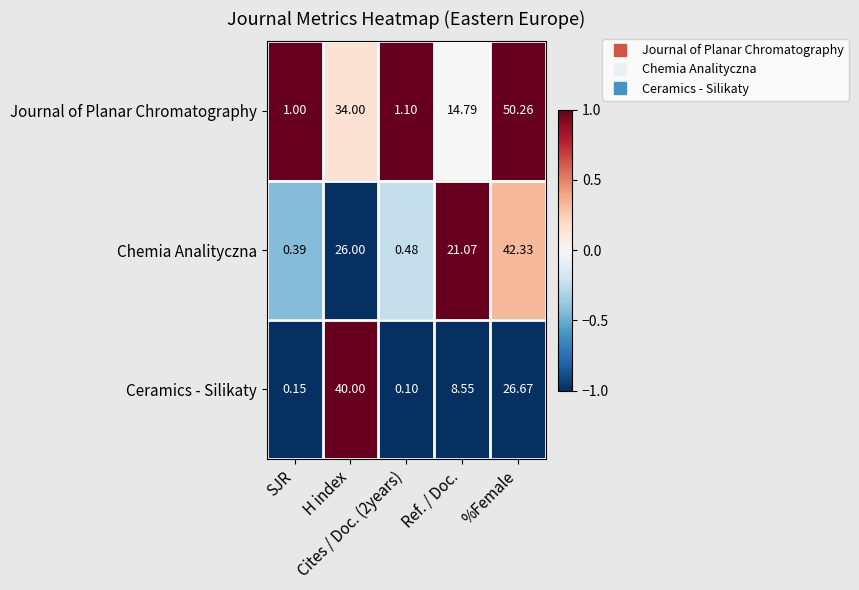

How many data points does each series have?

5